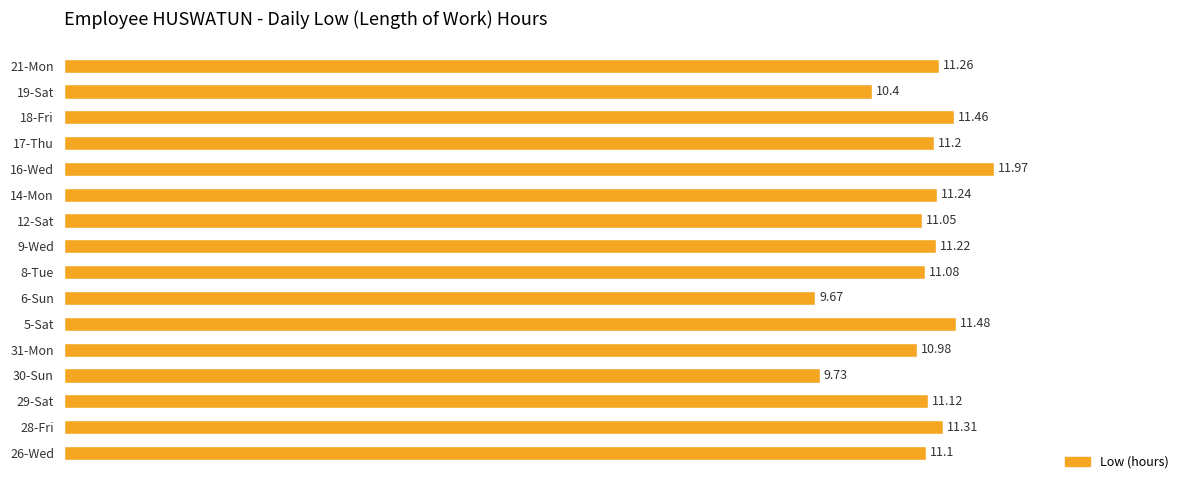

How many values are below 11?

4